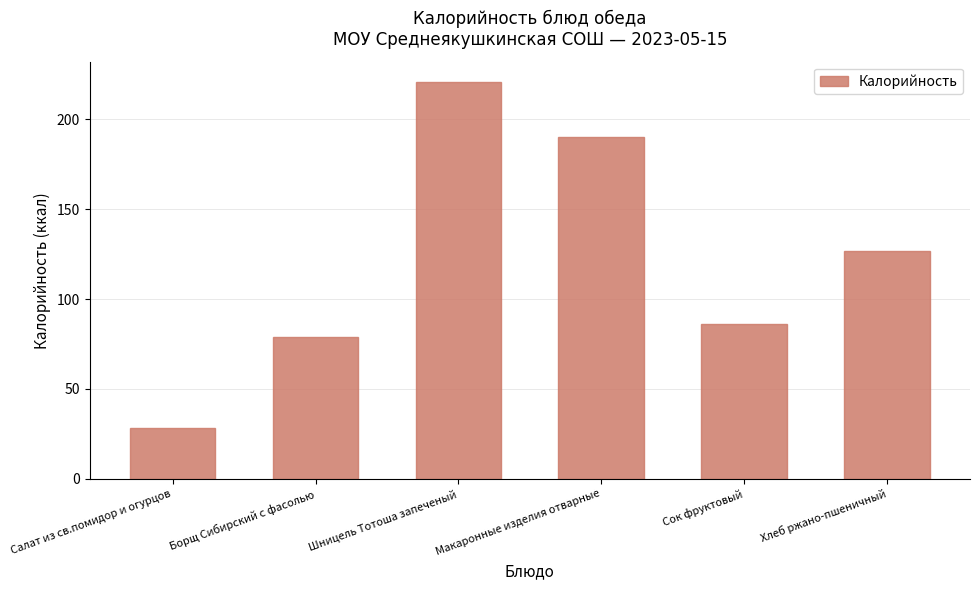

What is the value of the 4th bar from the left?

190.3